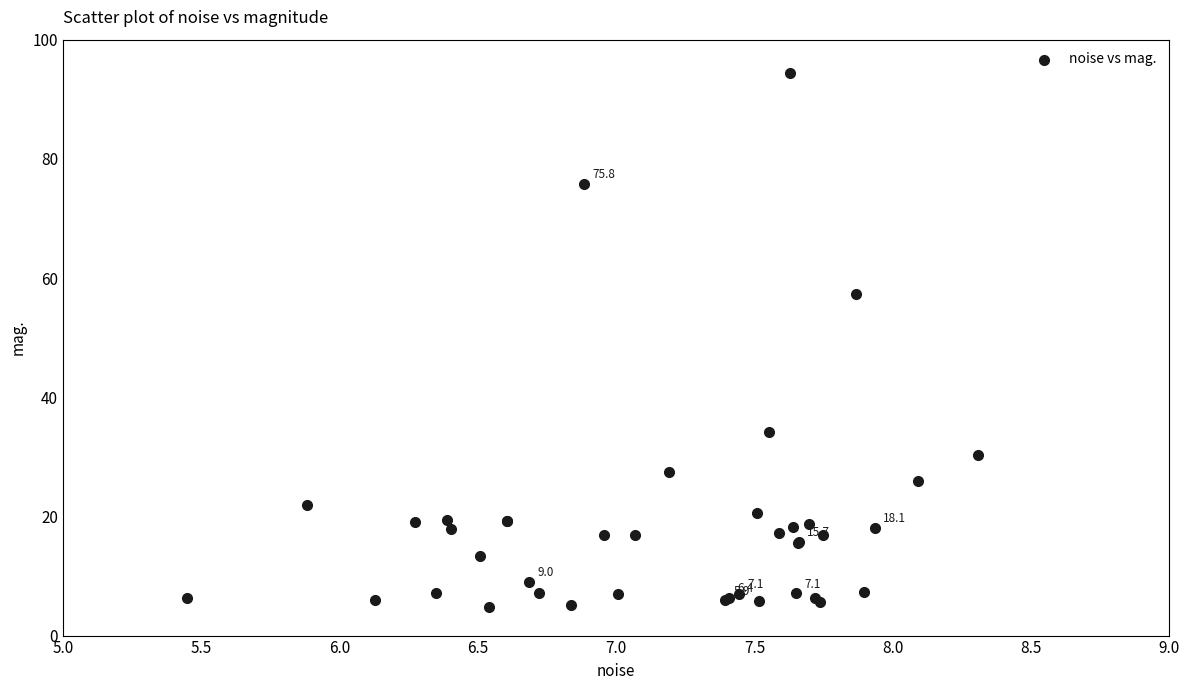

What Y value in the scatter plot is closest to 49?

57.2